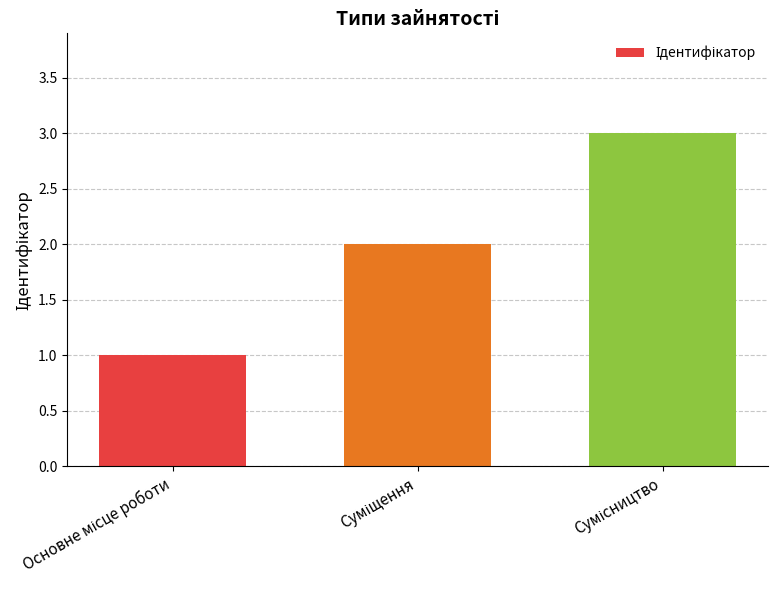

Does the chart contain stacked bars?

No